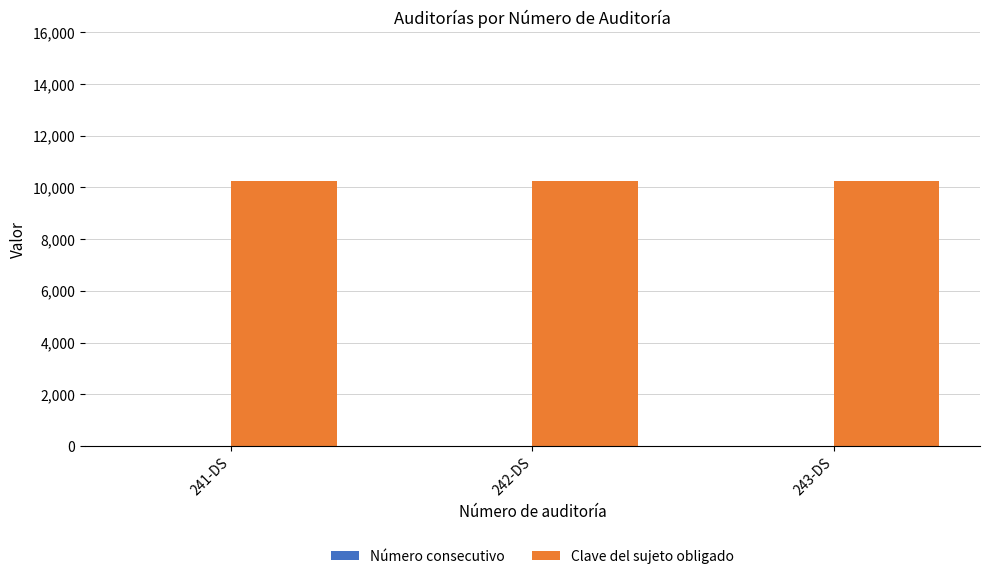

Count the number of data series in this chart.

2